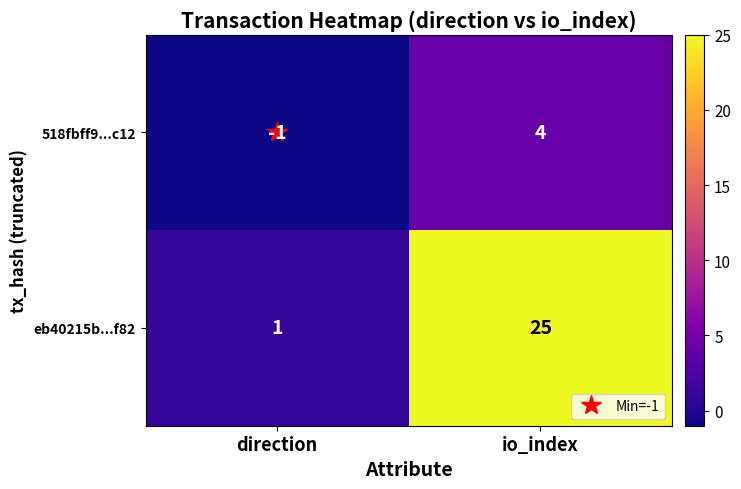

Is it true that 518fbff9...c12 equals 4 at io_index?

True